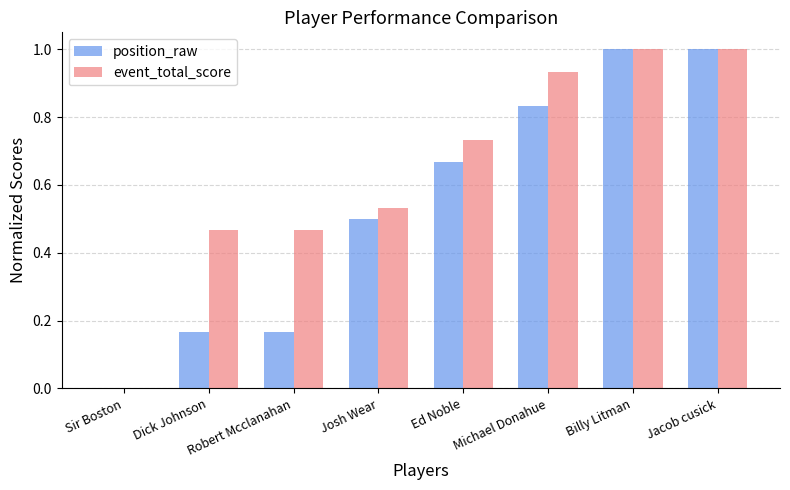

Between Dick Johnson and Billy Litman, which series saw the biggest shift?

position_raw